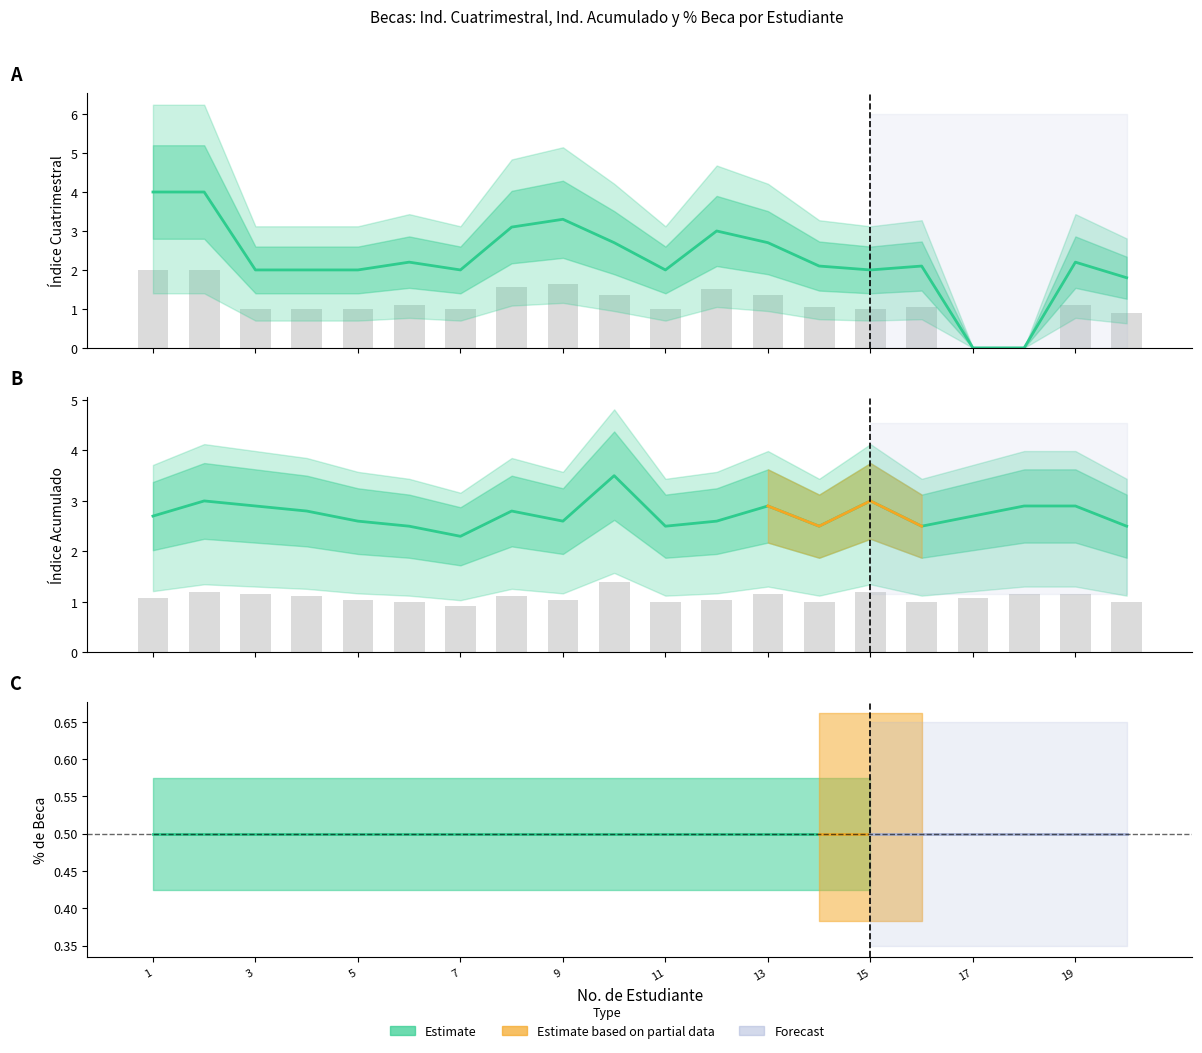

Is the value of Ind. Cuat. at 9 greater than the value of Ind. Acum. at 17?

Yes